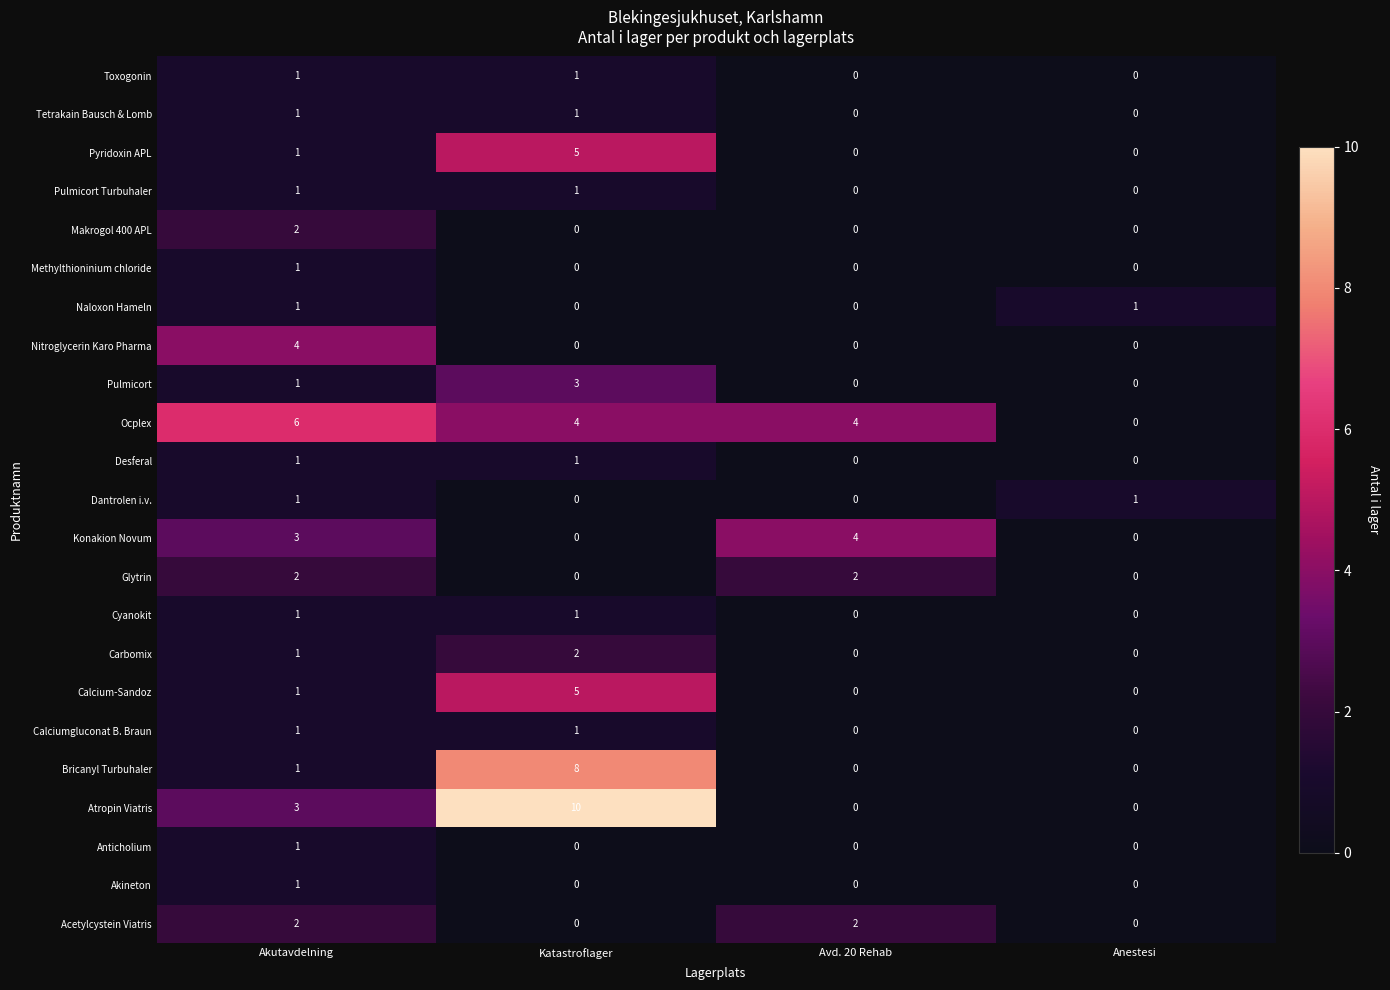

At which category is the sum across all series the highest?

Katastroflager